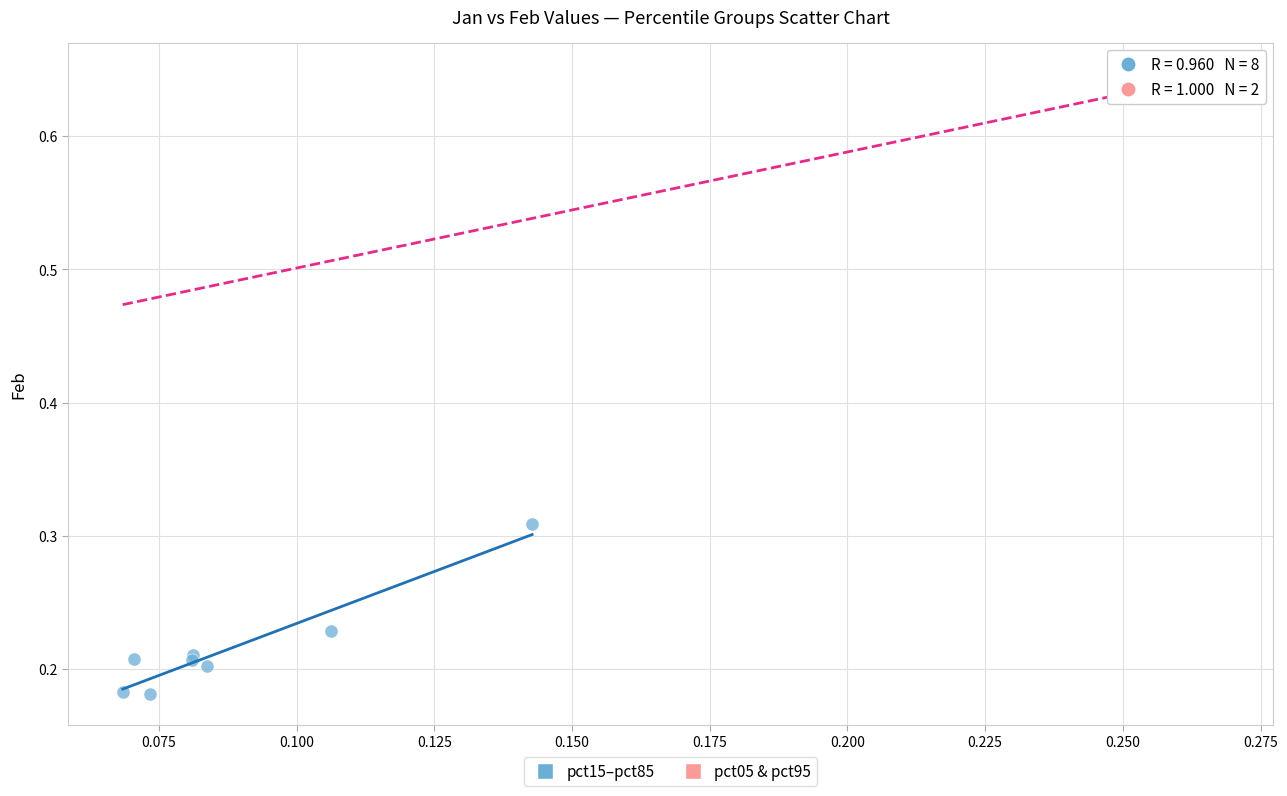

Which series contains the lowest Y value?

pct15–pct85